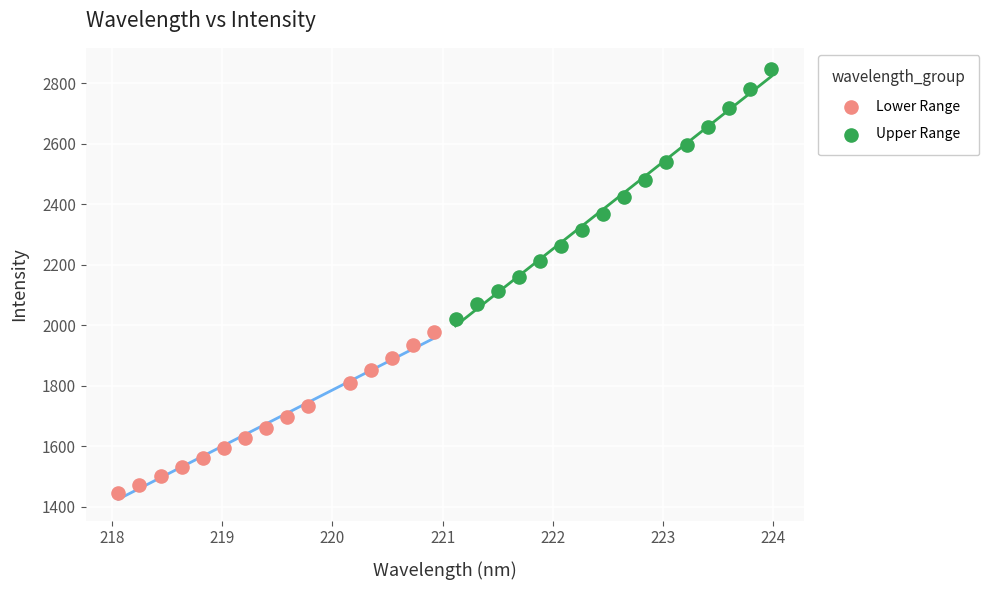

Which series contains the lowest Y value?

Lower Range